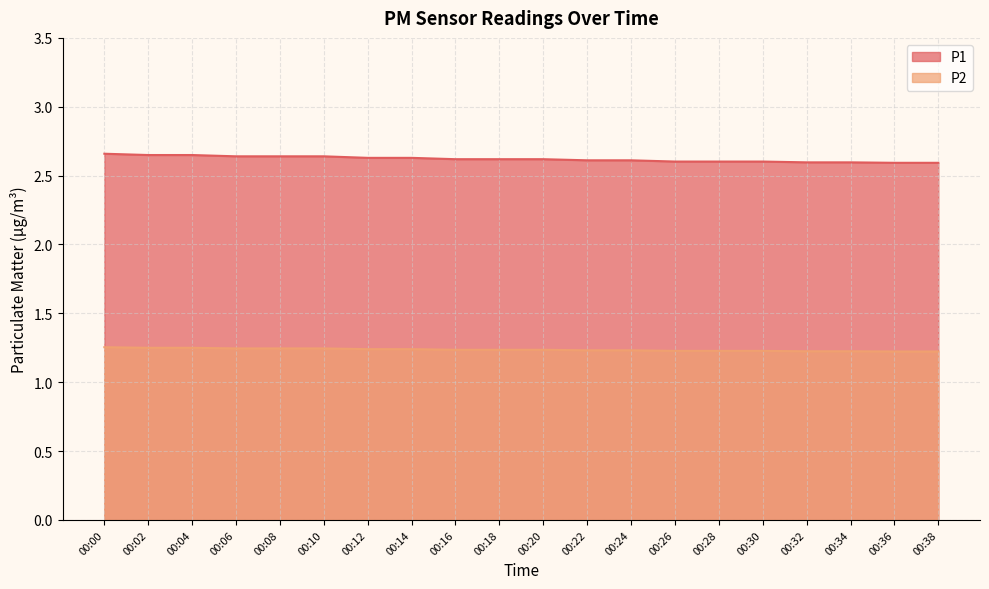

How many lines are shown in the chart?

2